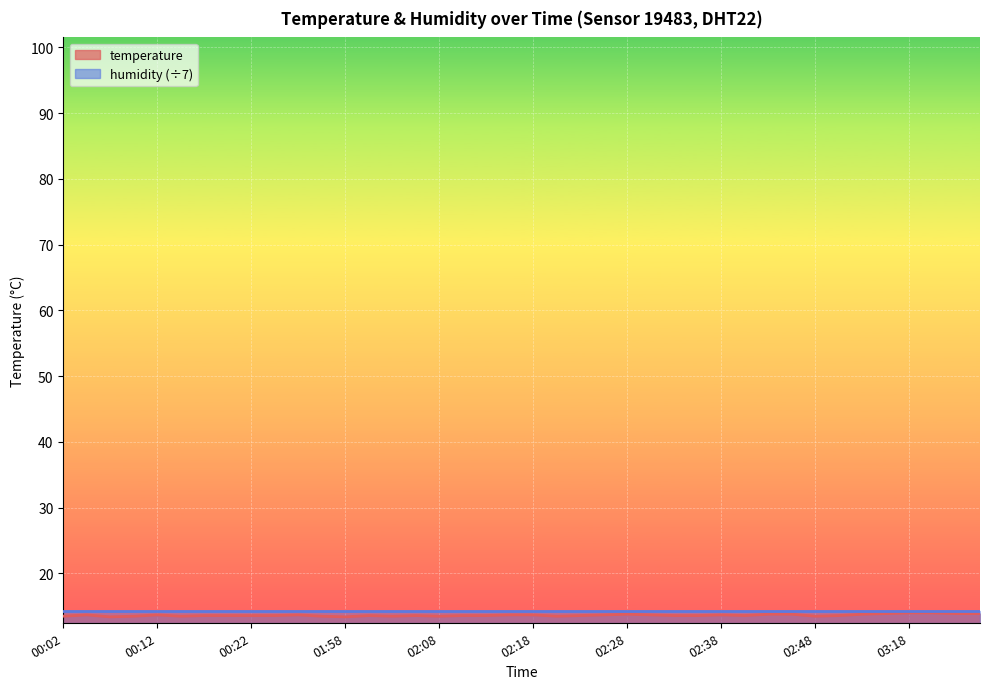

What is the sum of the values at 00:09 and 02:38?

27.2